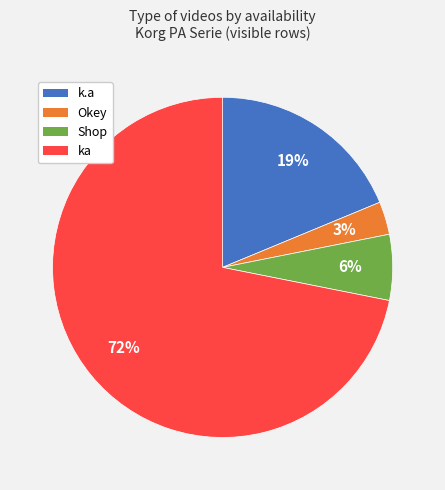

Which category has the smallest portion of the pie?

Okey